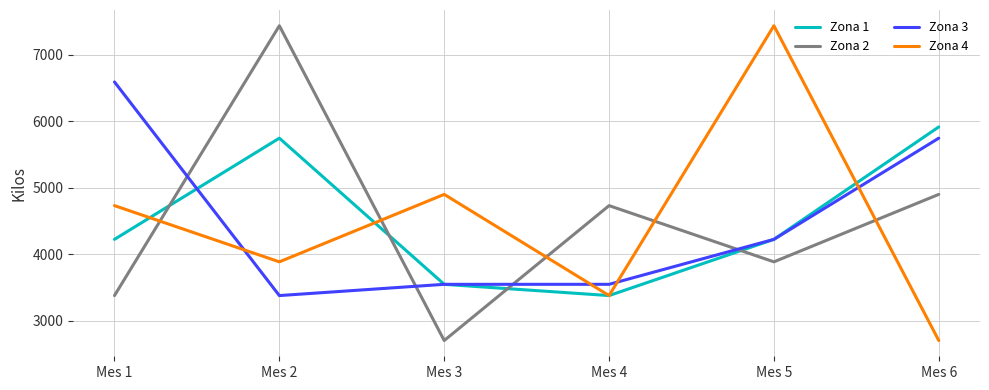

Is the value of Zona 3 at Mes 3 greater than the value of Zona 4 at Mes 5?

No